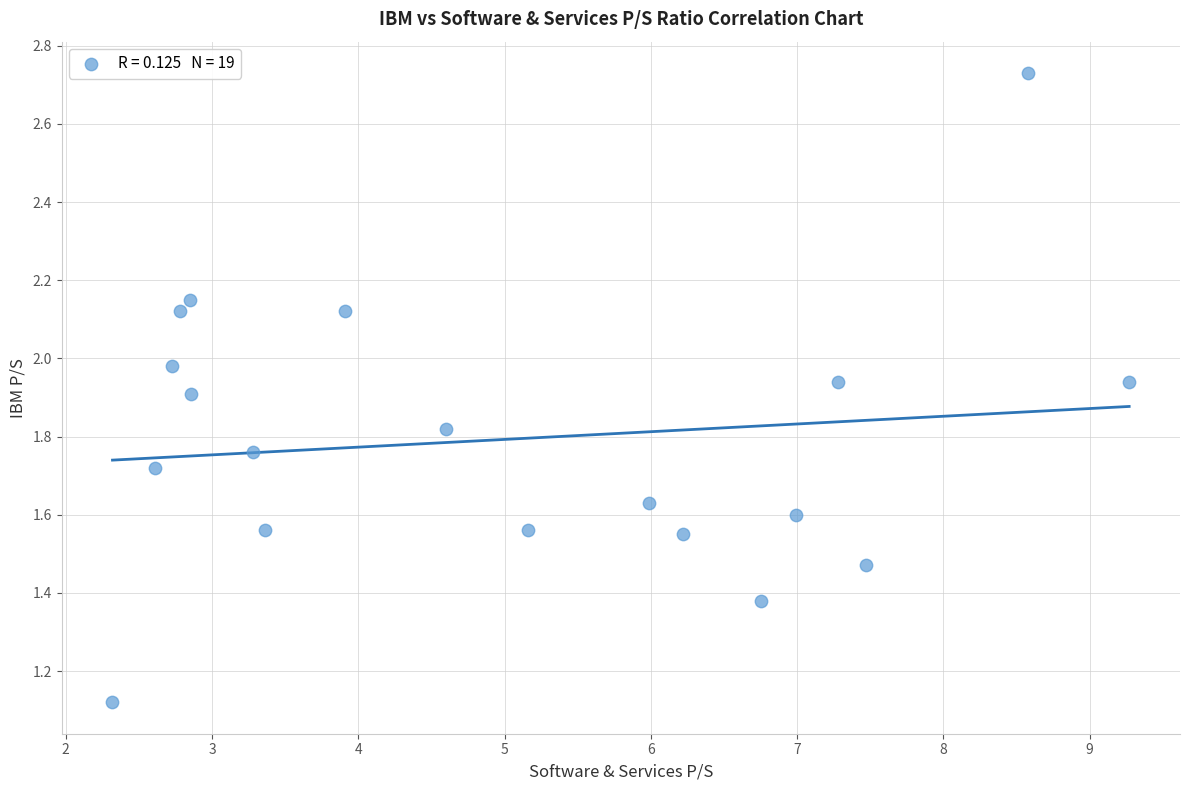

What is the range of X values (max minus min)?

6.9